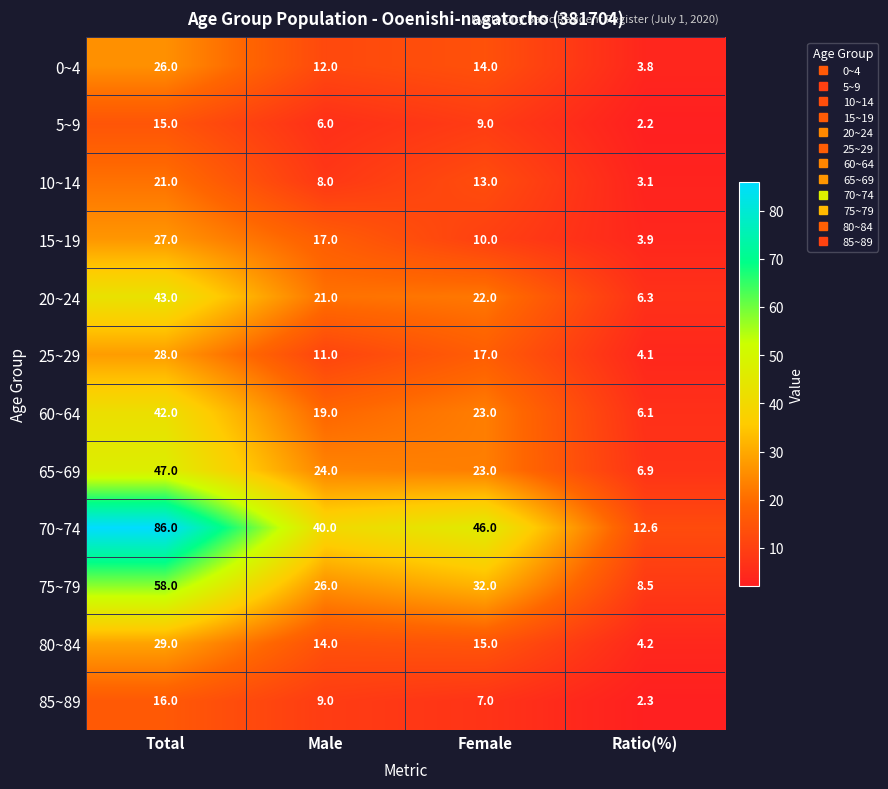

At which label is 85~89 closest to 9?

Male